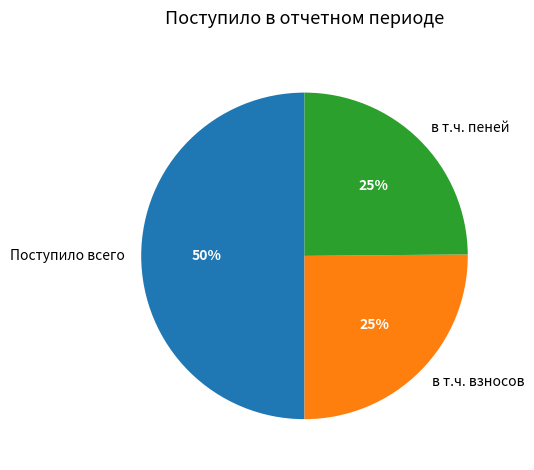

To the nearest percent, what portion does в т.ч. взносов represent?

25%